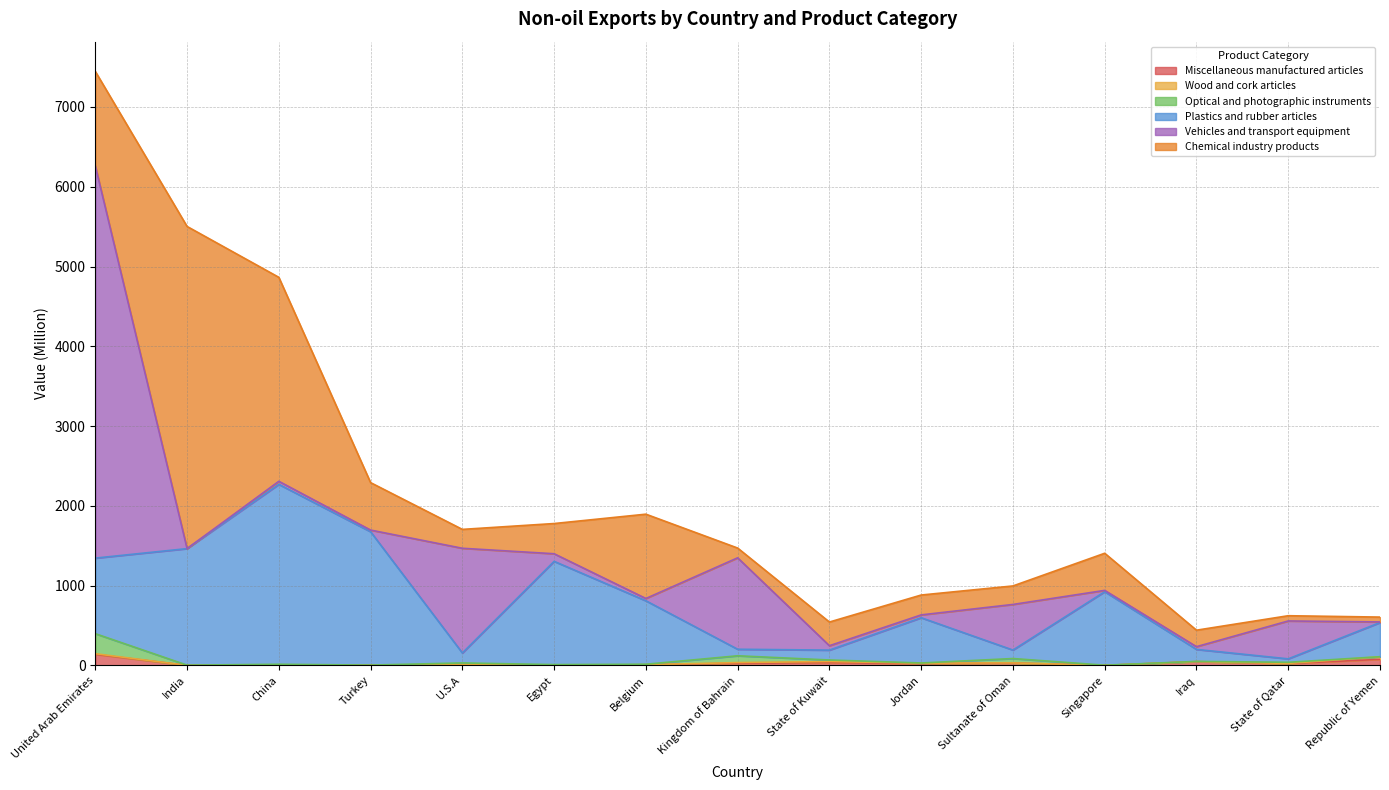

Does the chart have visible grid lines?

Yes